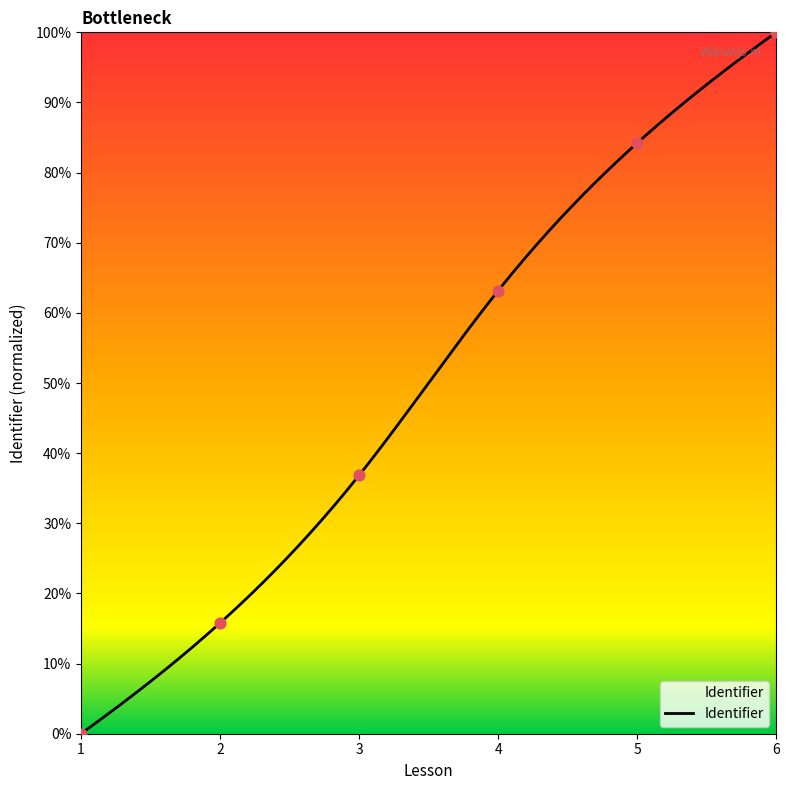

Approximately how many times larger is the value at 6 compared to 2?

6.3